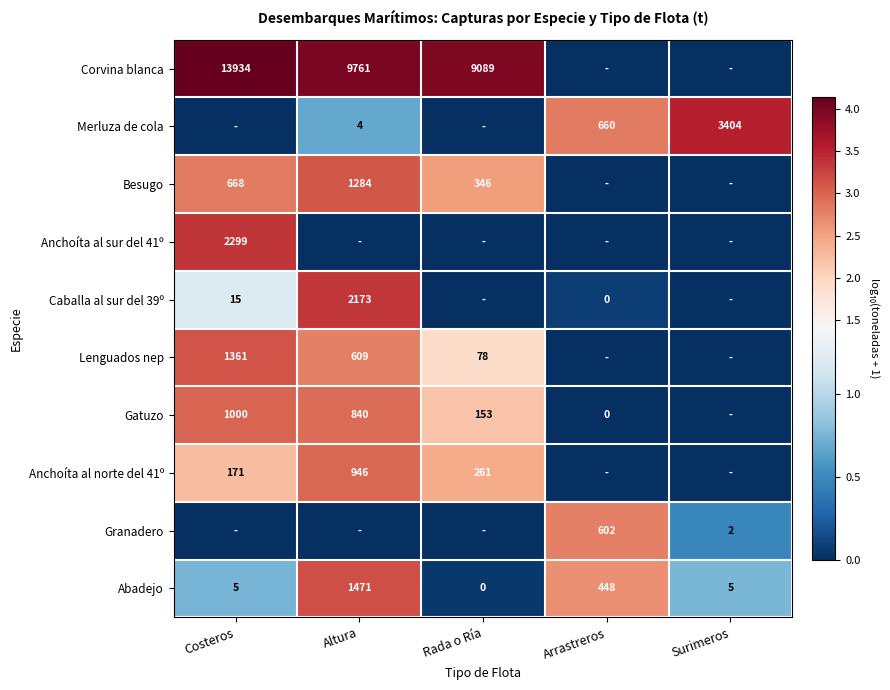

What is the difference between the Anchoíta al norte del 41º values at Altura and Rada o Ría?

685